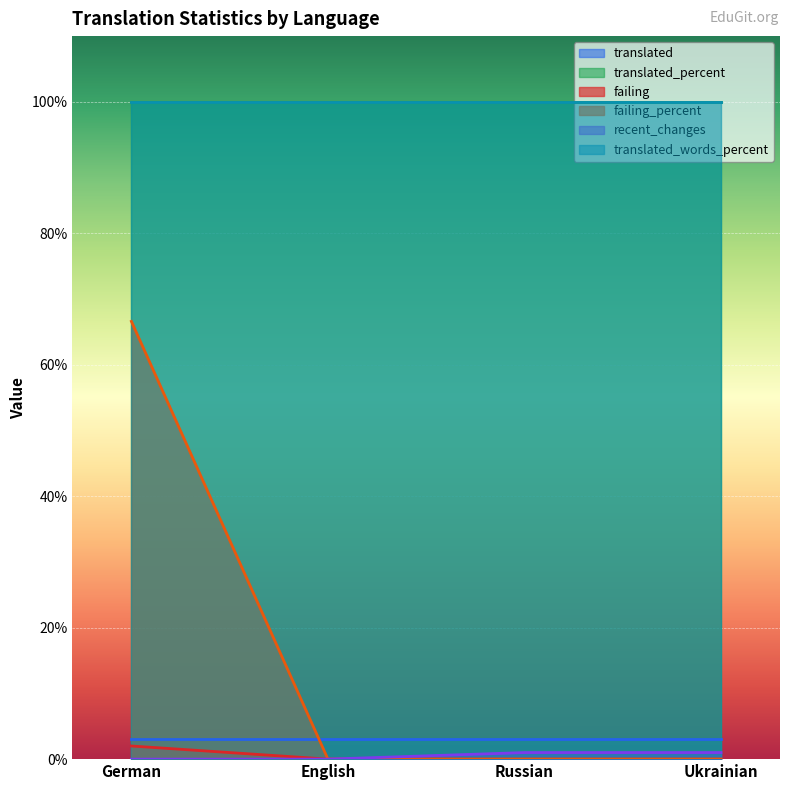

Does the chart display data point markers on the line(s)?

No